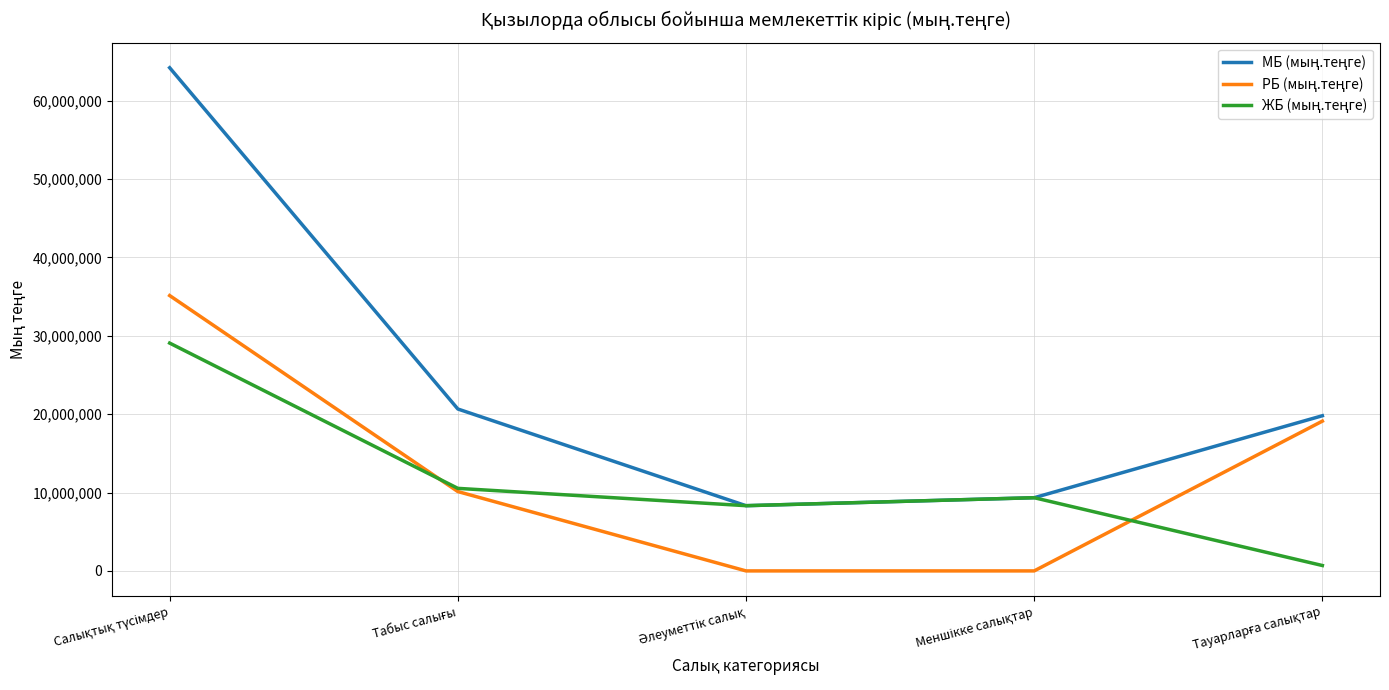

What is the maximum value shown in the chart?

64214885